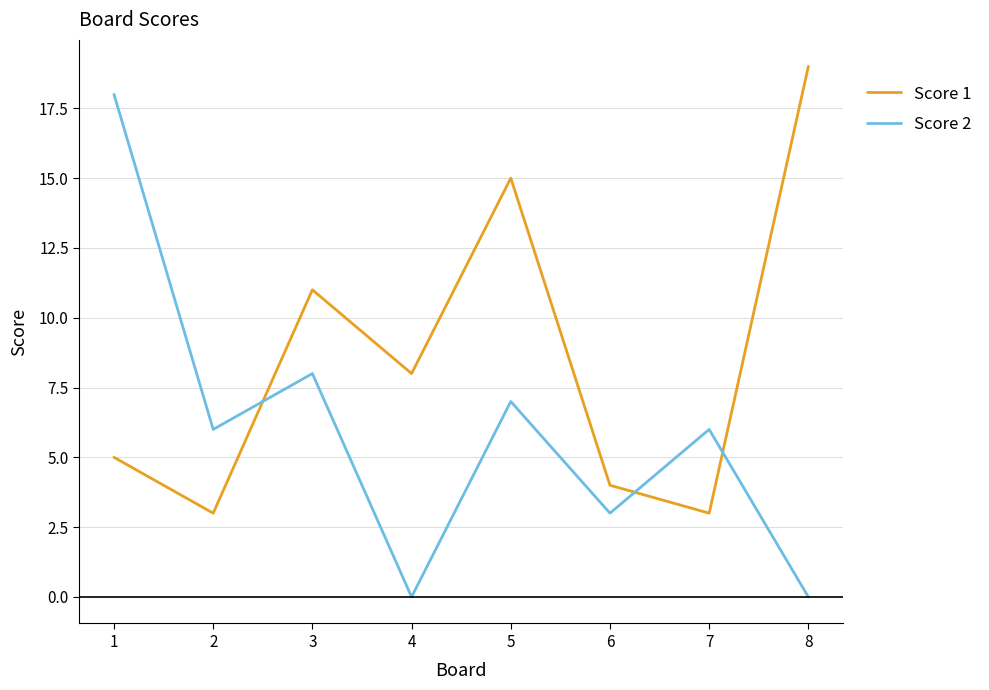

The Score 1 series shows 4 at 7. True or false?

False